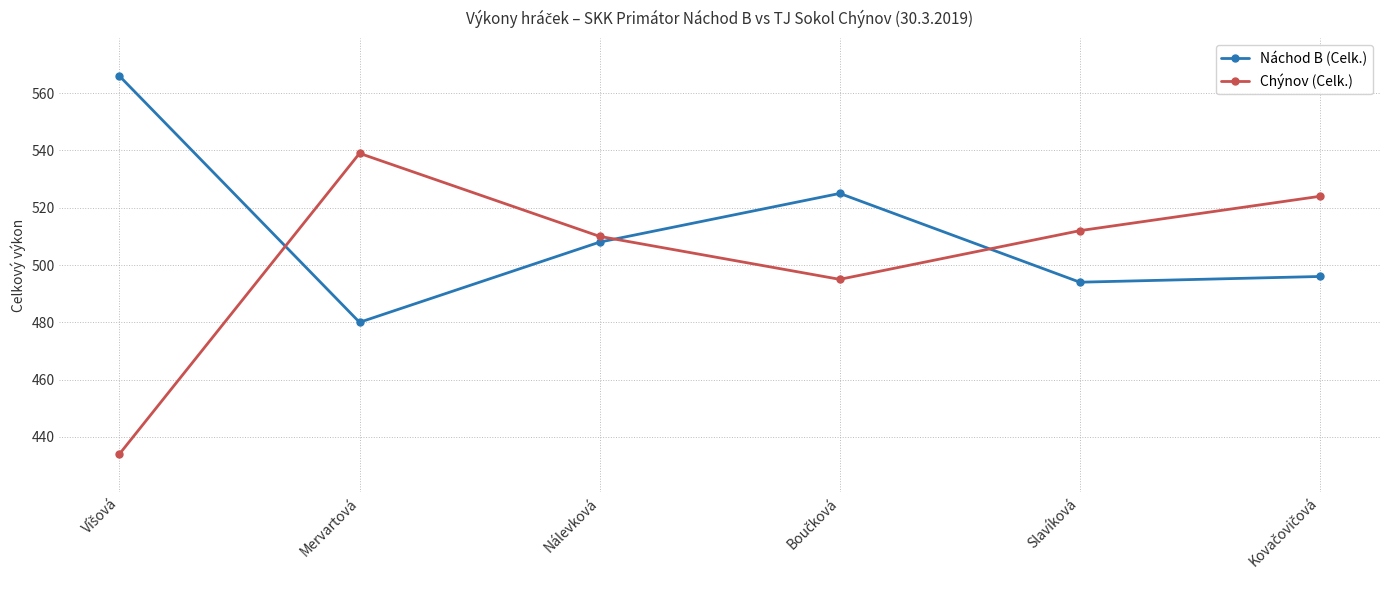

At how many categories does at least one series exceed 488?

6